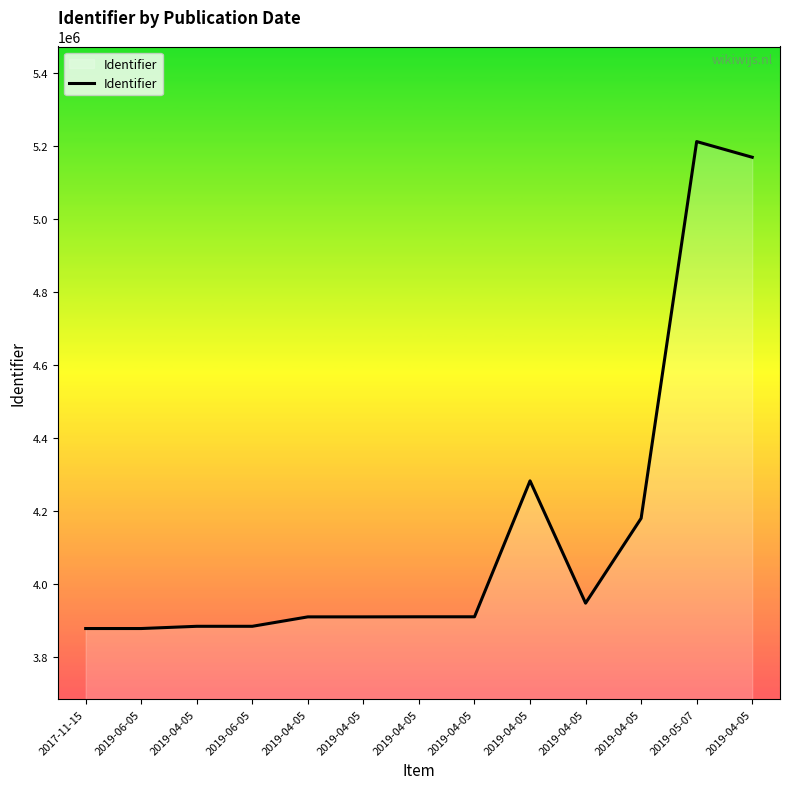

The chart shows a value of 3883532 at 2019-04-05. True or false?

True